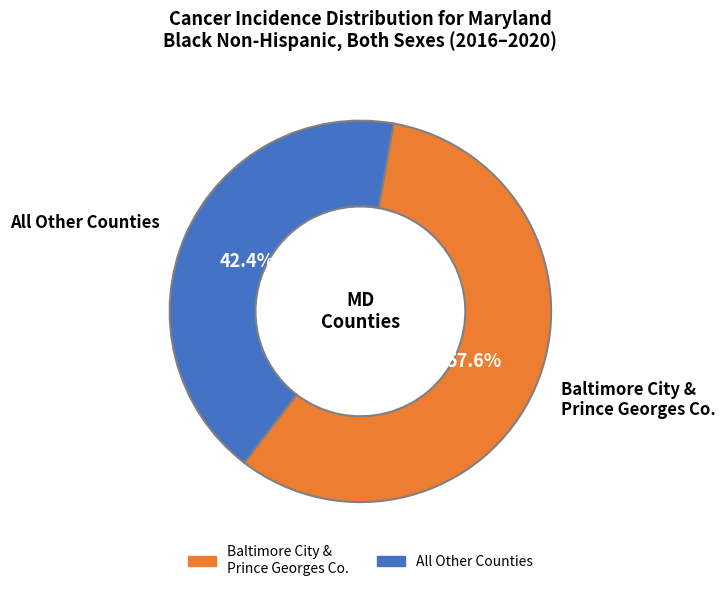

Does any single category account for the majority?

Yes